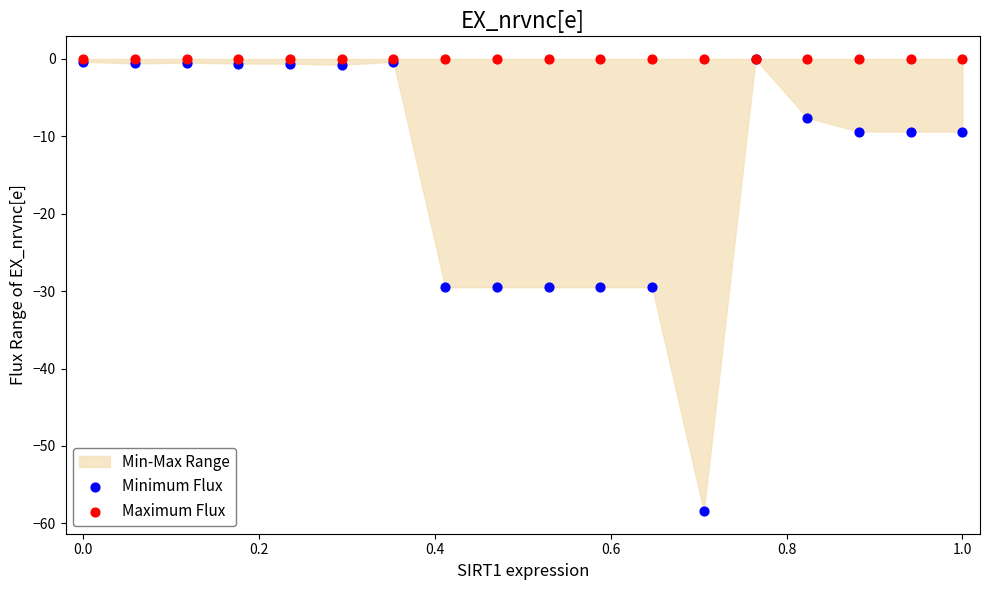

Which series reaches the minimum Y coordinate?

Minimum Flux